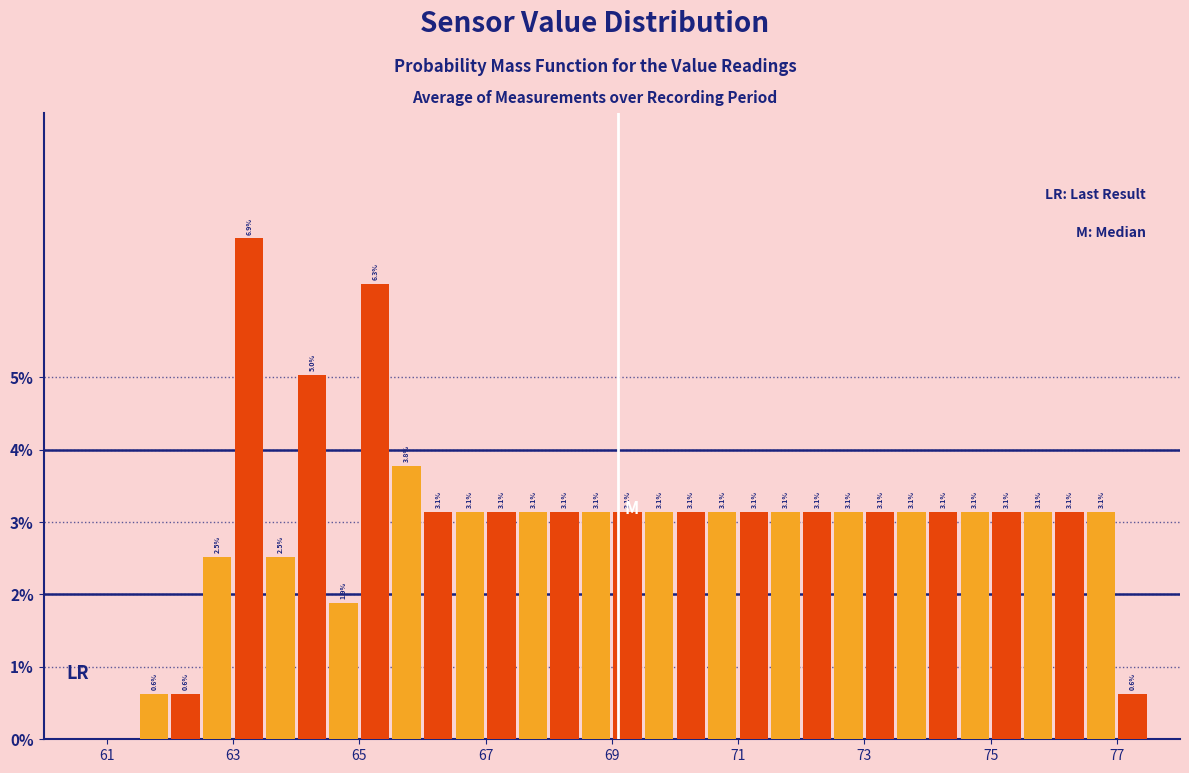

Read against the x-axis, roughly where is the centre of the tallest bar?

63.2